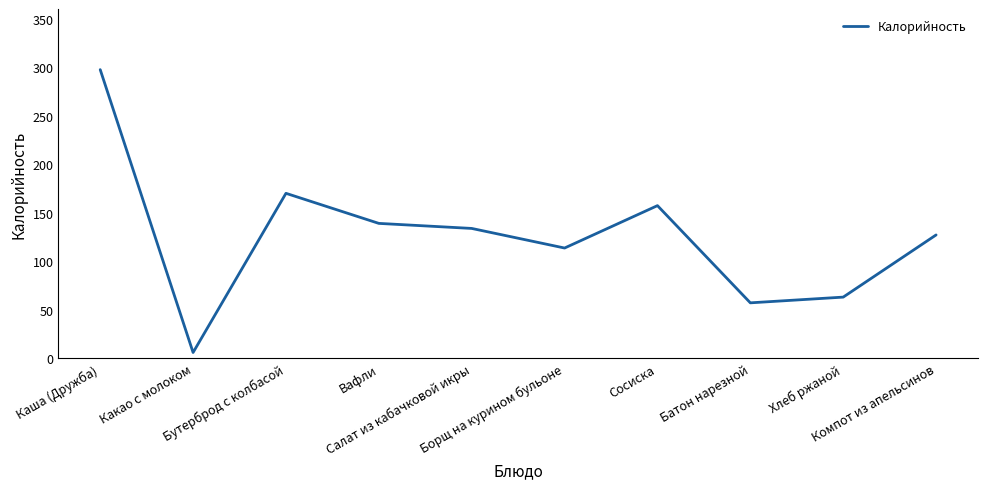

What is the smallest value displayed?

5.9